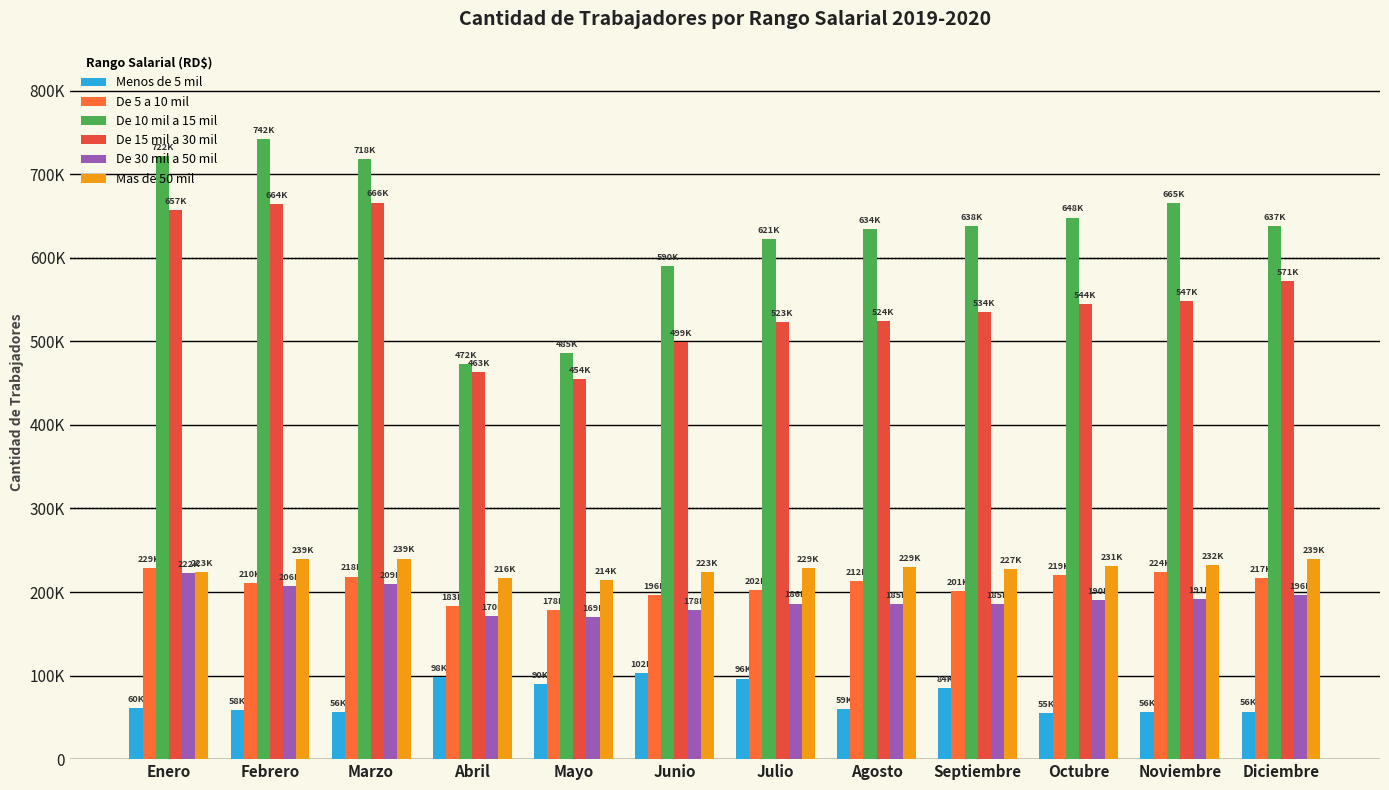

Does the chart contain stacked bars?

No